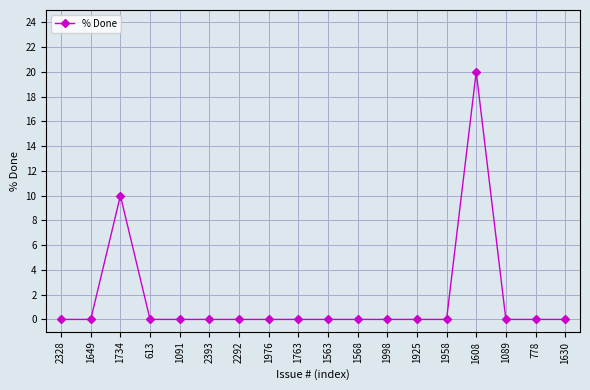

True or false: the data has more than 0 interior local peaks.

True